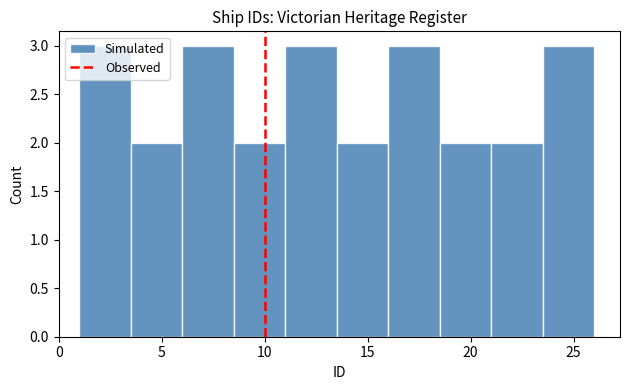

Reading left to right, transcribe this chart: for each bar, give the range it covers on the x-axis and its height. The values are not printed on the chart, so give them approximately, as read against the axis.

1.0 to 3.5: 3
3.5 to 6.0: 2
6.0 to 8.5: 3
8.5 to 11.0: 2
11.0 to 13.5: 3
13.5 to 16.0: 2
16.0 to 18.5: 3
18.5 to 21.0: 2
21.0 to 23.5: 2
23.5 to 26.0: 3